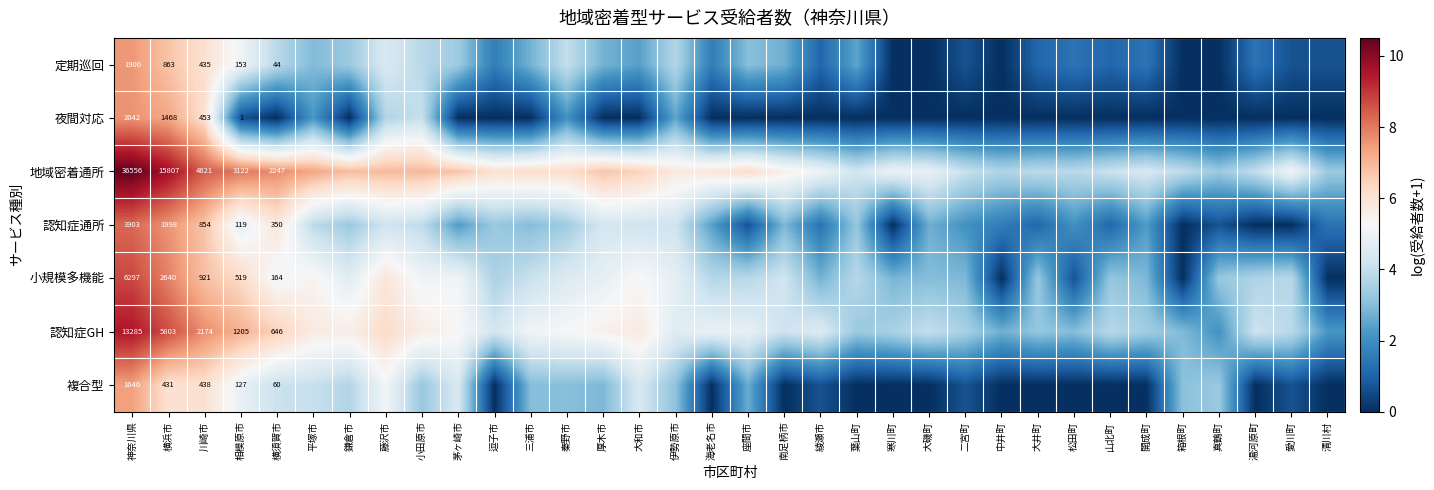

Is the value of 定期巡回 at 南足柄市 greater than the value of 夜間対応 at 南足柄市?

Yes